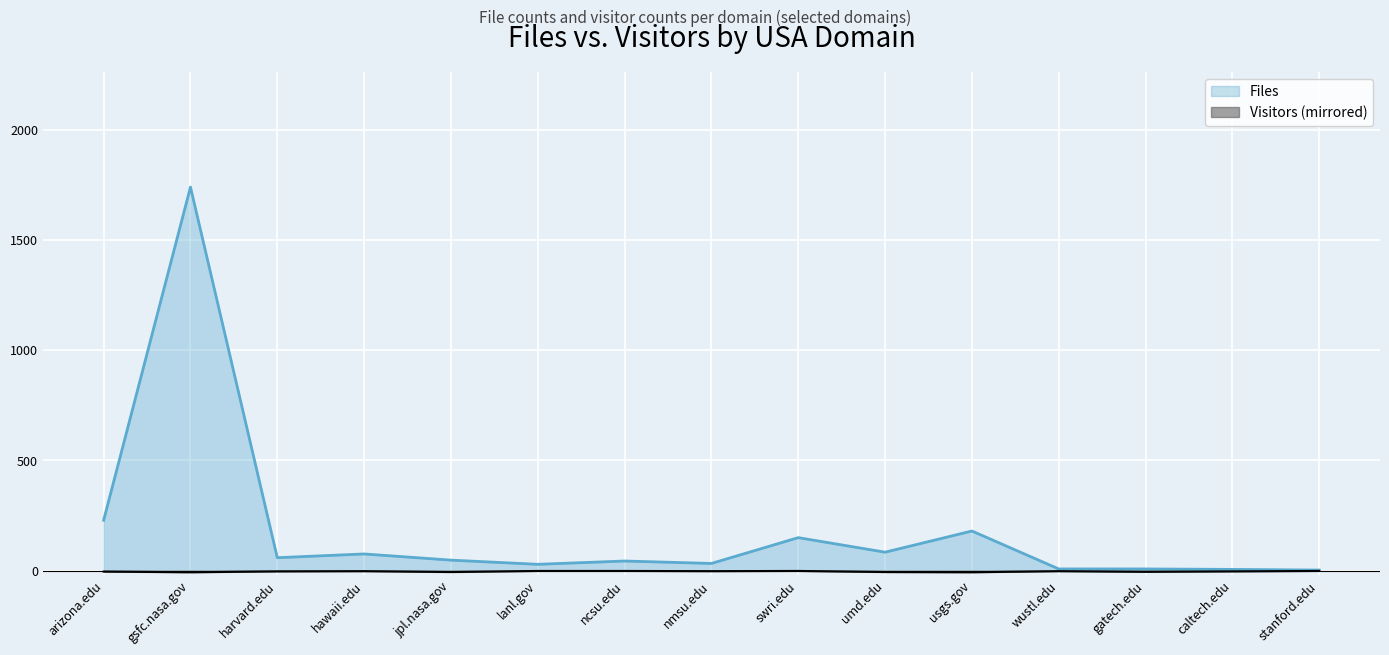

Count the Visitors values in the range -6 to -1.

13